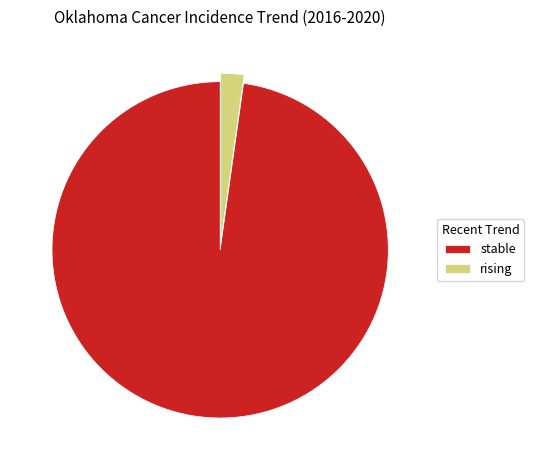

Count the number of slices in the pie.

2